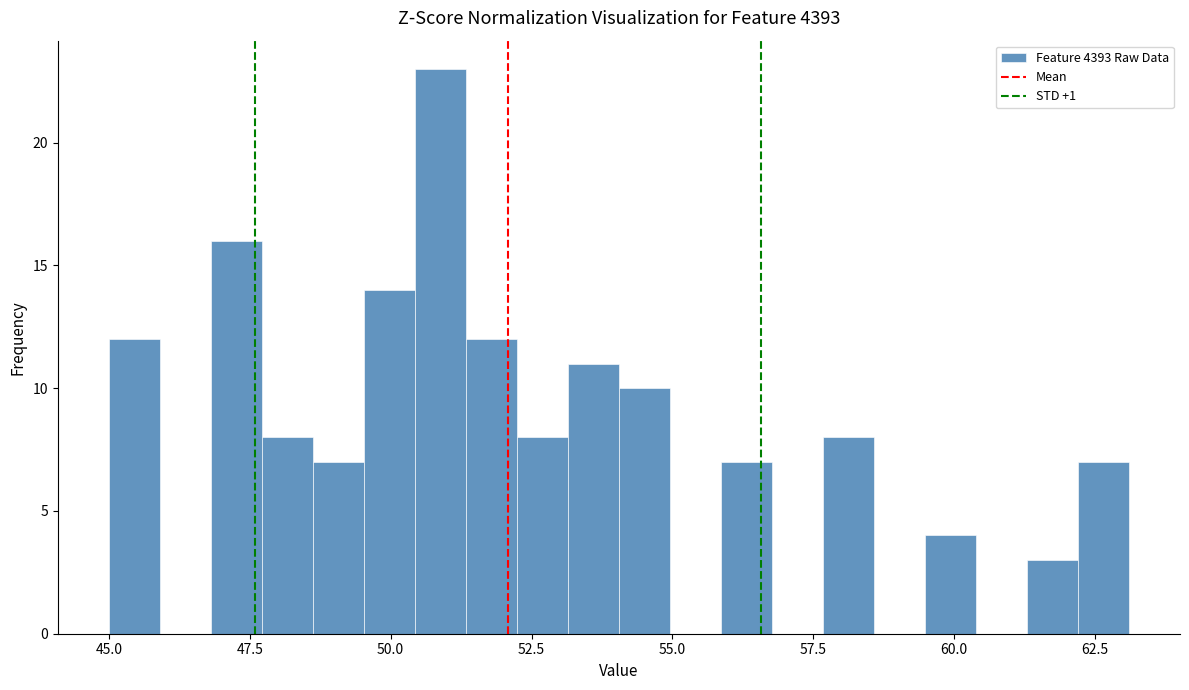

Around what value on the x-axis is the tallest bar? Give the approximate position of its centre, as read against the axis.

51.0